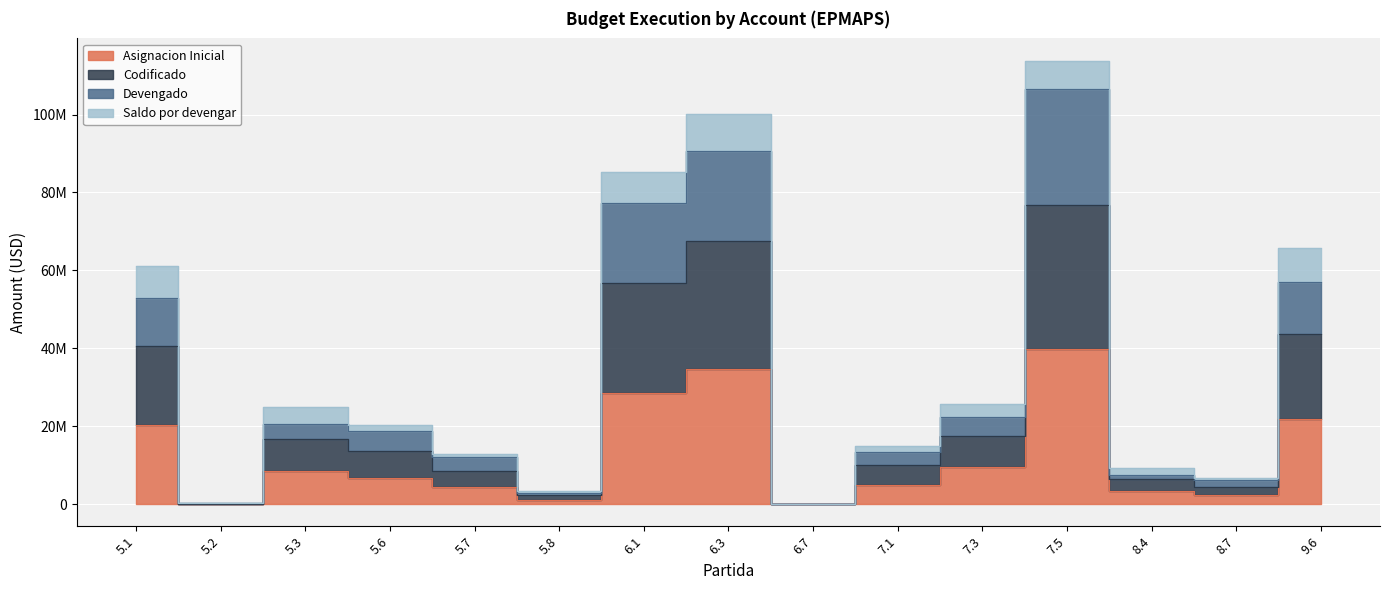

What is the difference between the maximum and minimum values in the Asignacion Inicial series?

39719805.1